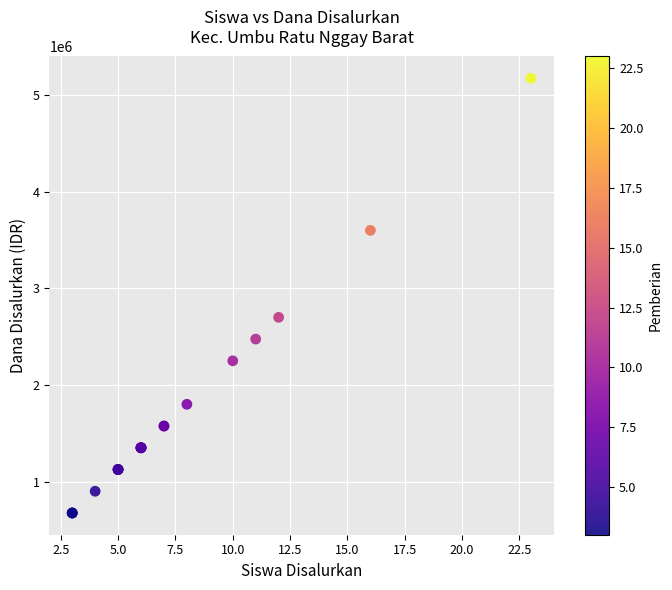

What Y value in the scatter plot is closest to 2925000?

2700000